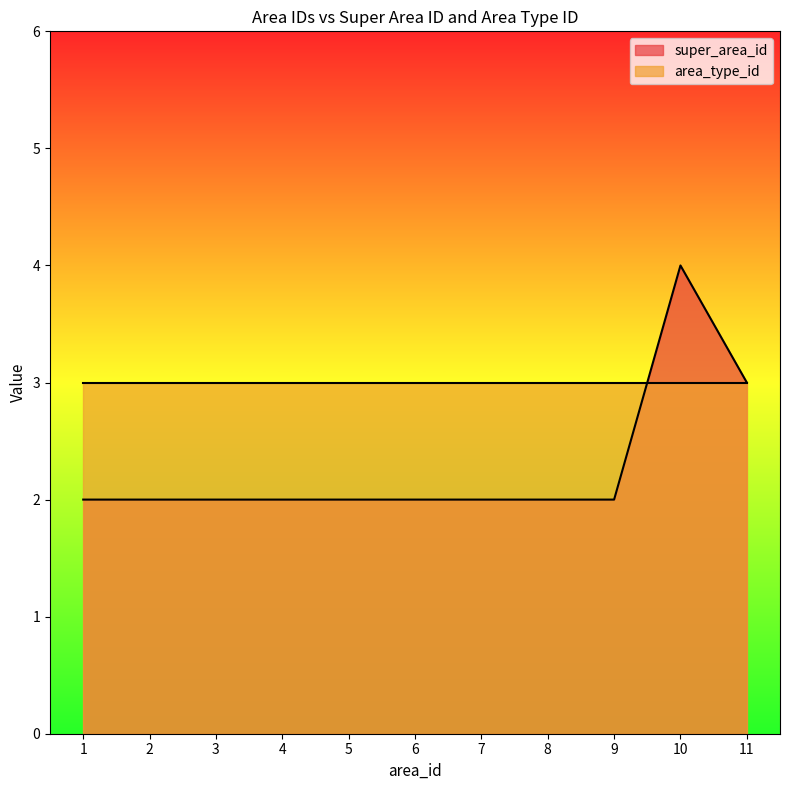

How many data points are above 2?

2